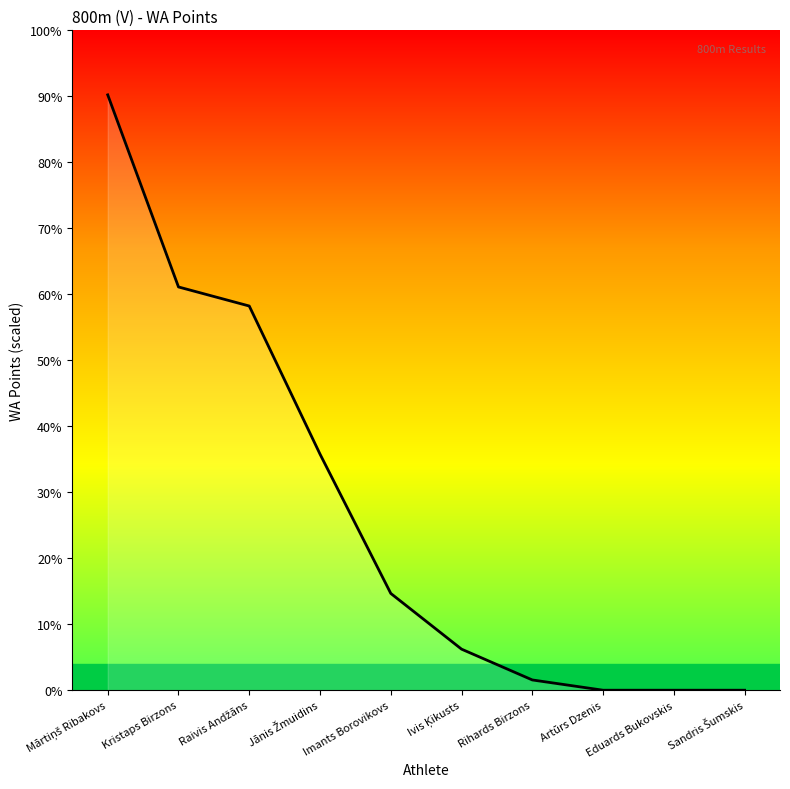

List the labels in order of value, smallest first.

Artūrs Dzenis, Eduards Bukovskis, Sandris Šumskis, Rihards Birzons, Ivis Ķikusts, Imants Borovikovs, Jānis Žmuidins, Raivis Andžāns, Kristaps Birzons, Mārtiņš Ribakovs